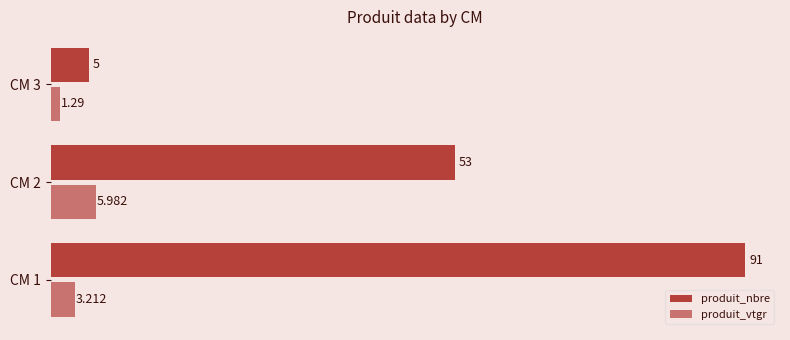

Rank the series at CM 3 from highest to lowest value.

produit_nbre, produit_vtgr